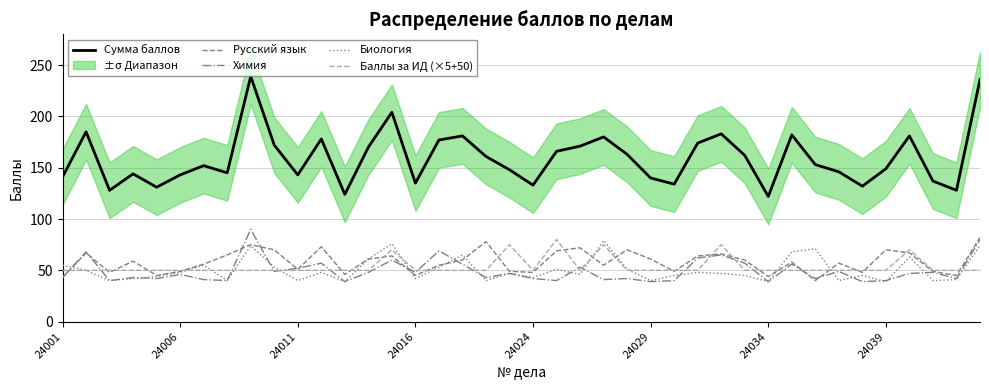

True or false: Сумма баллов and Русский язык cross at least once.

False